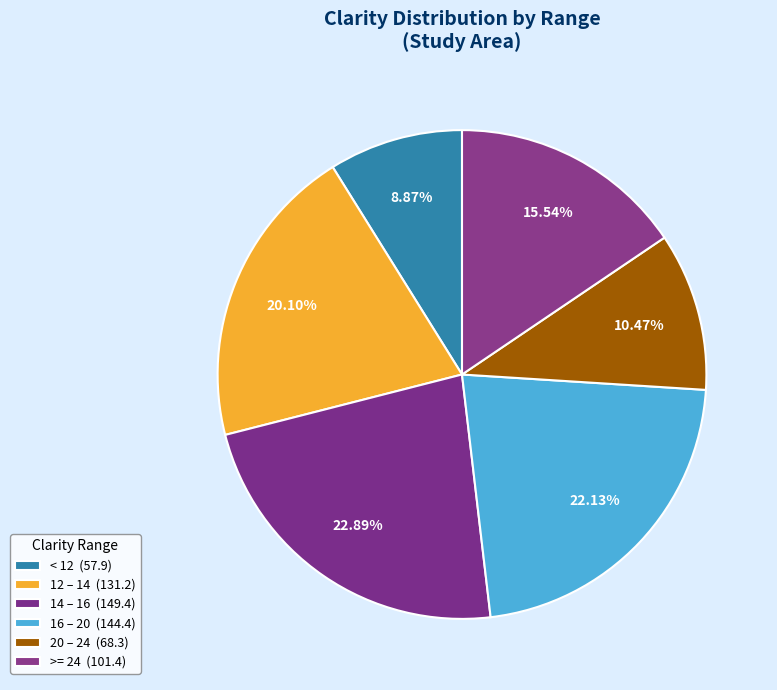

Does any single category account for the majority?

No